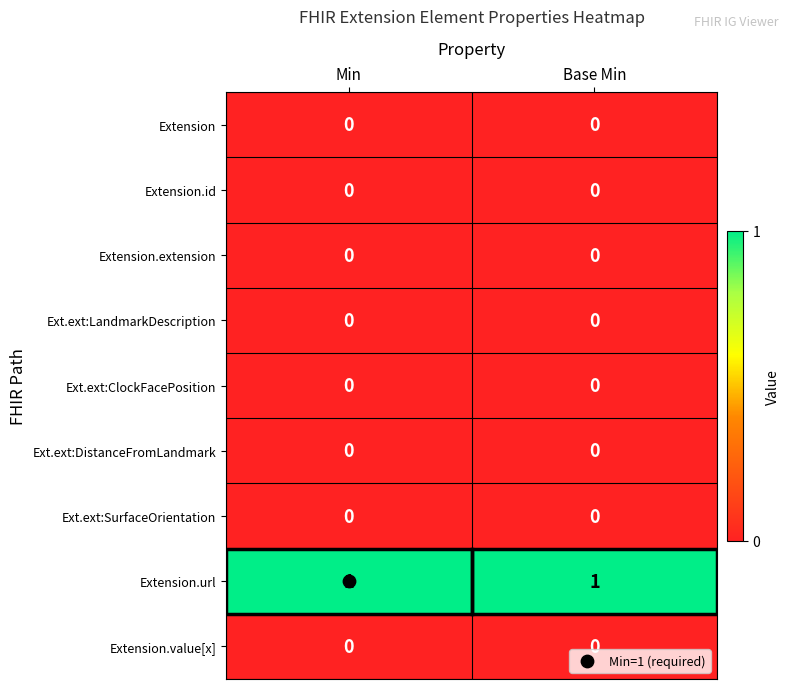

The value of Extension.url at Base Min is 1. True or false?

True